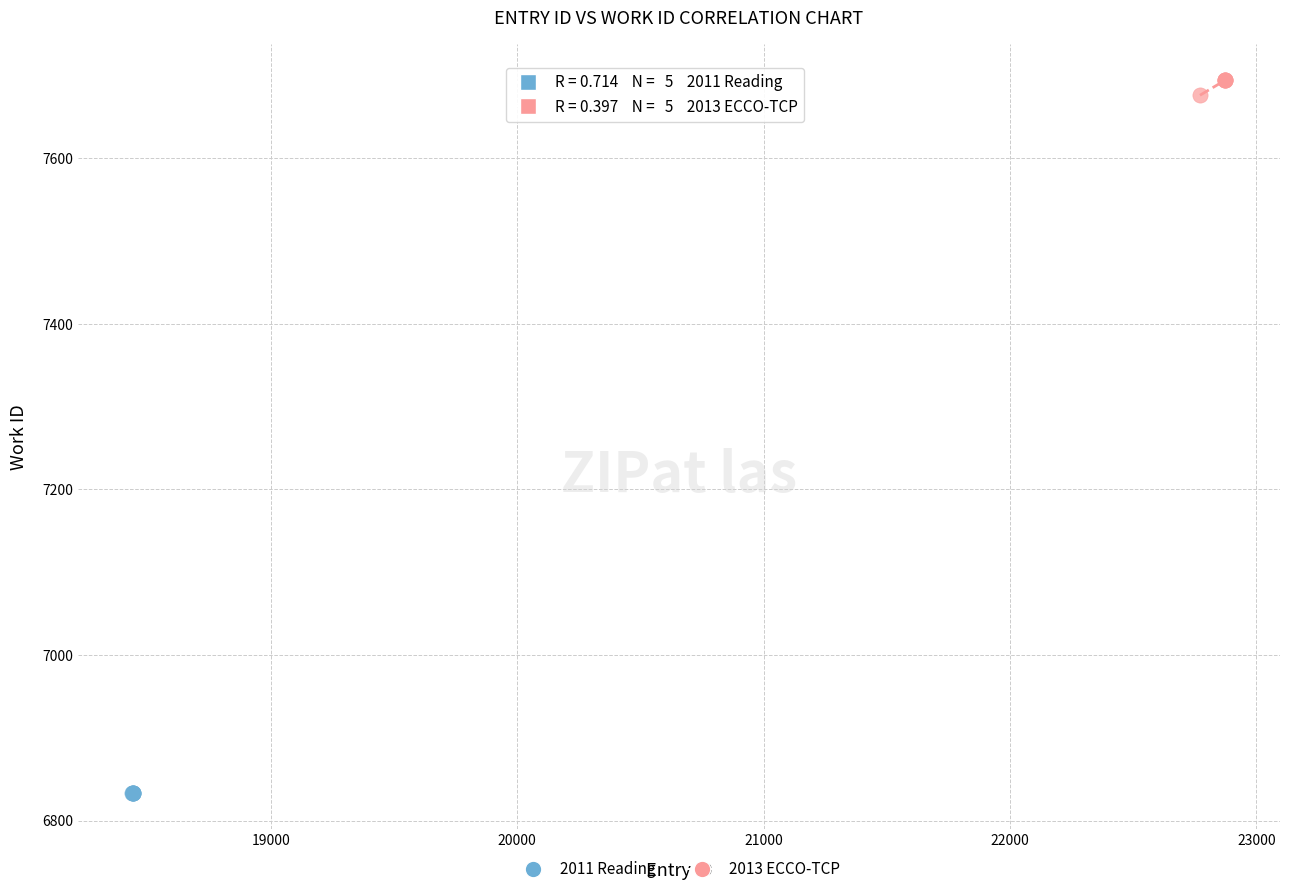

Which series contains the highest Y value?

2013 ECCO-TCP